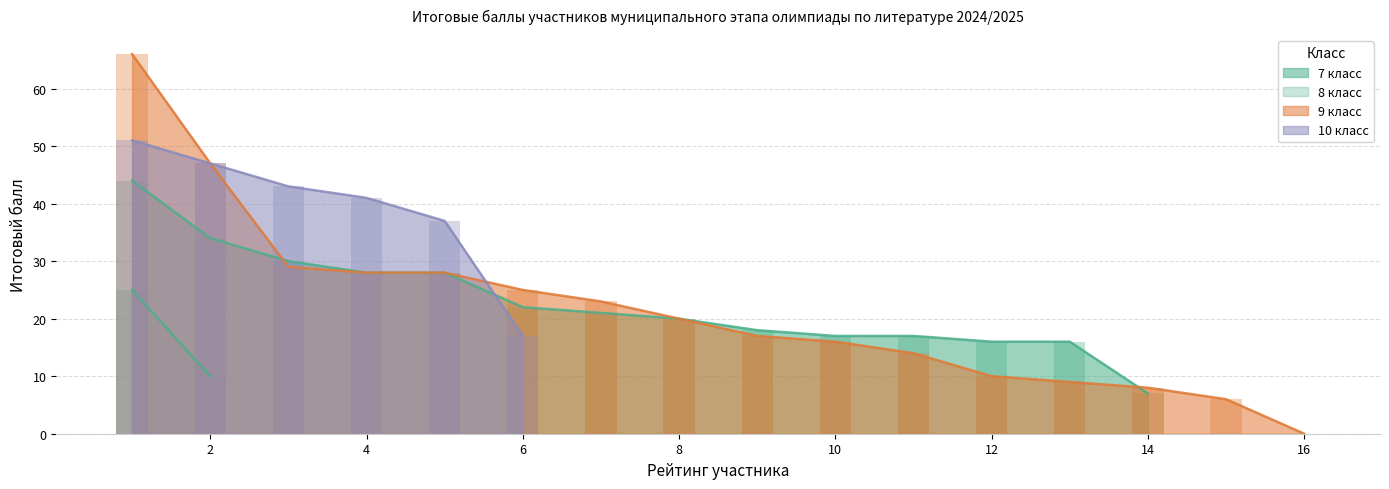

The 7 класс series shows 10 at 8. True or false?

False